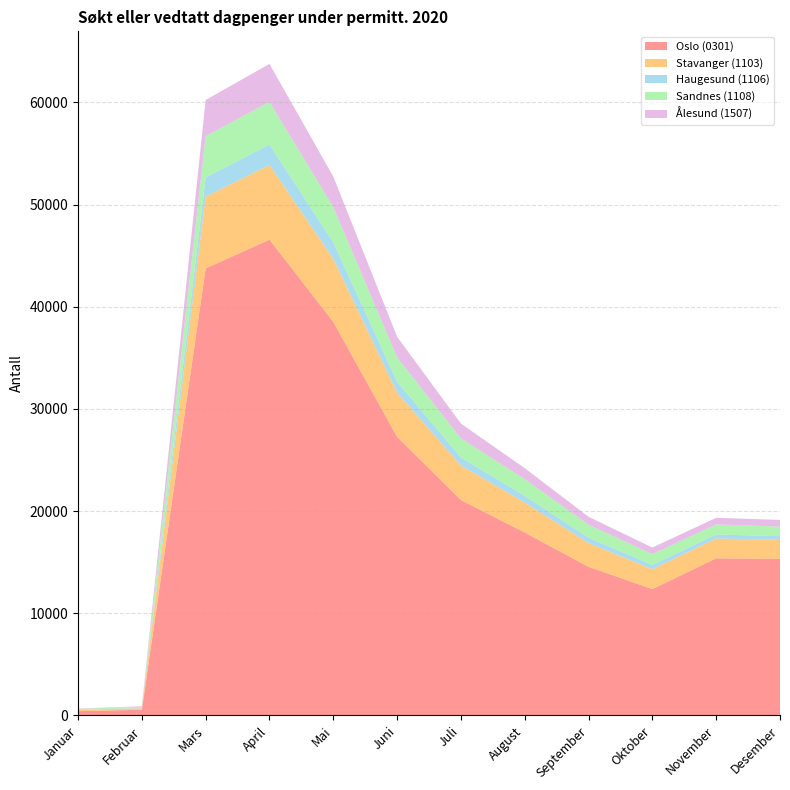

Reading left to right, transcribe all the data shown in this chart.

Oslo (0301): Januar=424	Februar=563	Mars=43749	April=46563	Mai=38512	Juni=27265	Juli=21079	August=17899	September=14549	Oktober=12368	November=15379	Desember=15335
Stavanger (1103): Januar=103	Februar=136	Mars=7018	April=7312	Mai=6174	Juni=4315	Juli=3386	August=2934	September=2324	Oktober=1943	November=1941	Desember=1843
Haugesund (1106): Januar=29	Februar=39	Mars=1889	April=1995	Mai=1619	Juni=1077	Juli=786	August=659	September=527	Oktober=420	November=392	Desember=371
Sandnes (1108): Januar=76	Februar=108	Mars=4037	April=4179	Mai=3443	Juni=2390	Juli=1865	August=1635	September=1276	Oktober=1060	November=985	Desember=929
Ålesund (1507): Januar=44	Februar=56	Mars=3533	April=3711	Mai=2987	Juni=2014	Juli=1446	August=1074	September=768	Oktober=639	November=648	Desember=658